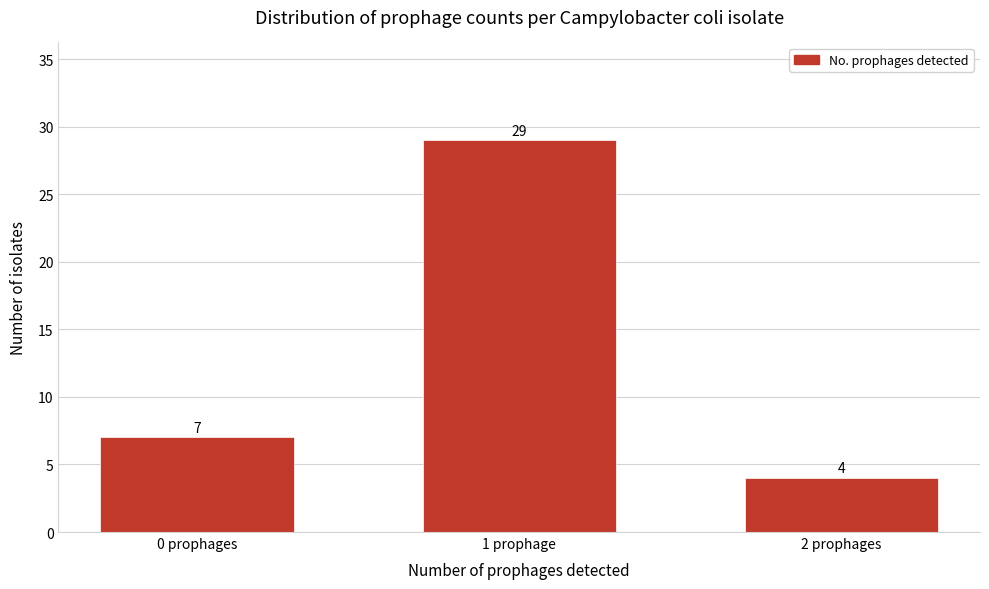

Reading left to right, what are all the values shown in this chart?

0 prophages=7	1 prophage=29	2 prophages=4